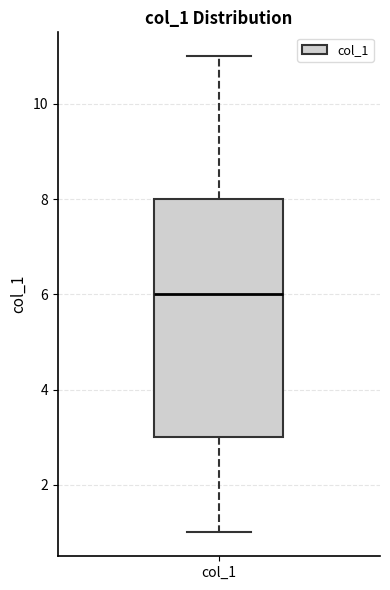

Transcribe this box plot: give where the median line is, the range the box spans, and where the two whiskers end, as read against the y-axis. The values are not printed on the chart, so give them approximately, as read against the axis.

median 6, box 3 to 8, whiskers 1 to 11